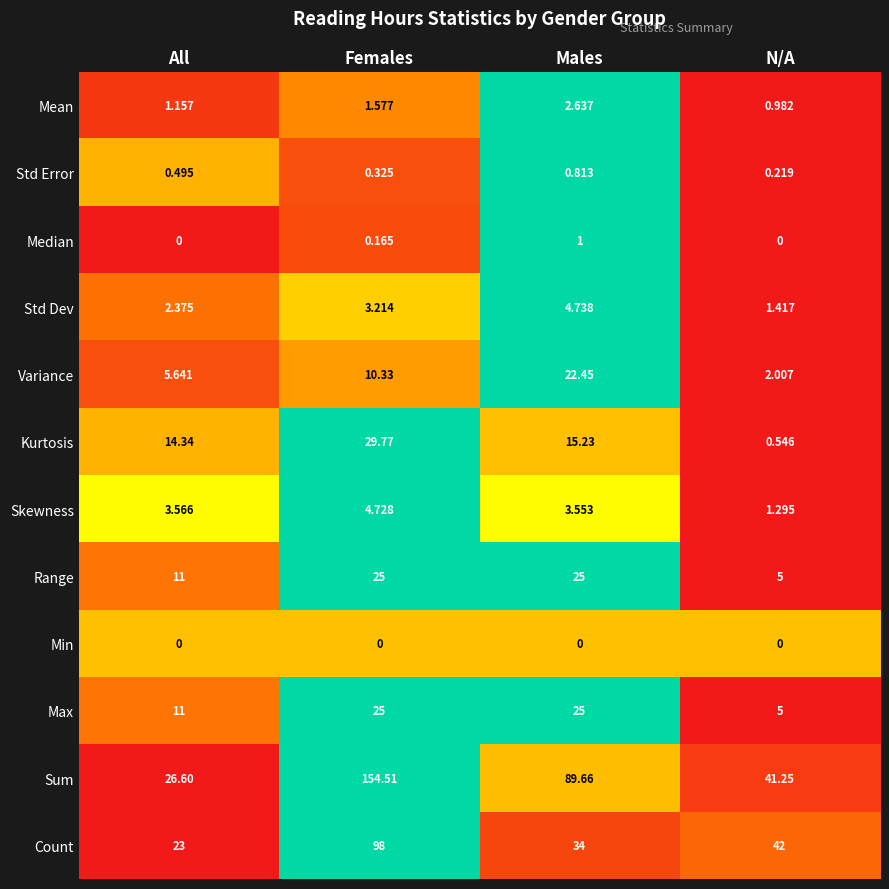

Which category has the lowest value in the Mean series?

N/A